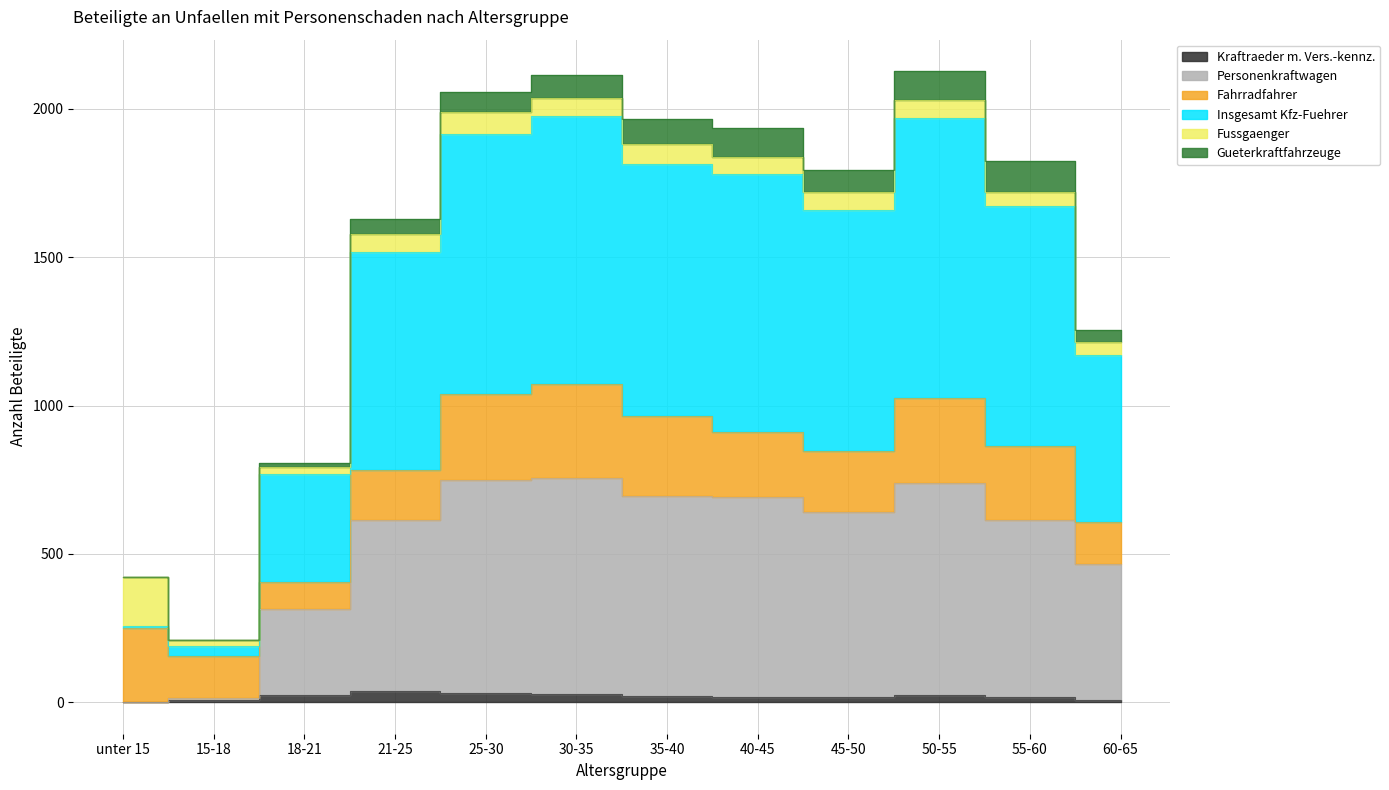

True or false: Insgesamt Kfz-Fuehrer has a value of 899 at 35-40.

False